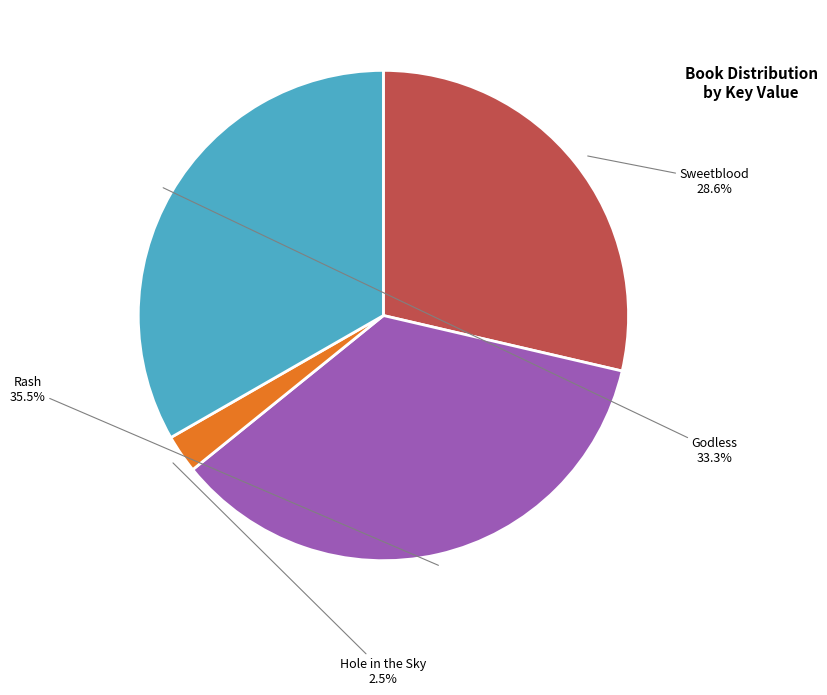

What is the ratio of the value at Sweetblood to the value at Rash?

0.8